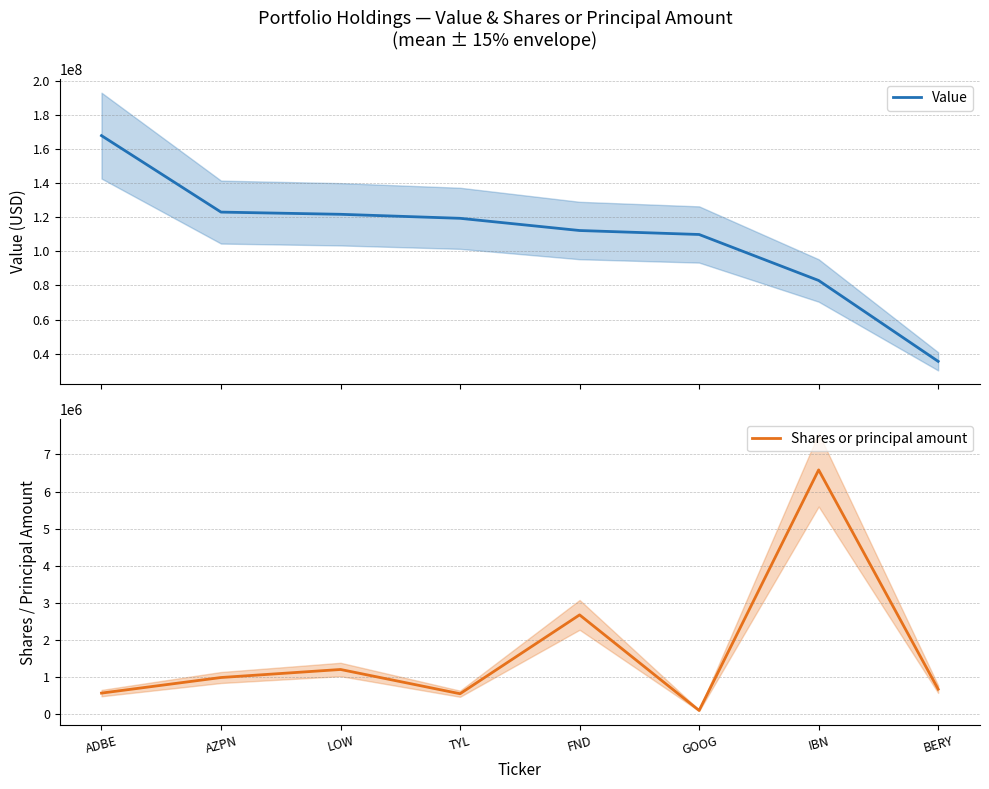

Reading left to right, list all the values displayed in this chart.

Value: ADBE=167733000	AZPN=122933000	LOW=121643000	TYL=119294000	FND=112143000	GOOG=109815000	IBN=82873000	BERY=35490000
Shares or principal amount: ADBE=569263	AZPN=989160	LOW=1205460	TYL=552234	FND=2676450	GOOG=101595	IBN=6582418	BERY=674849